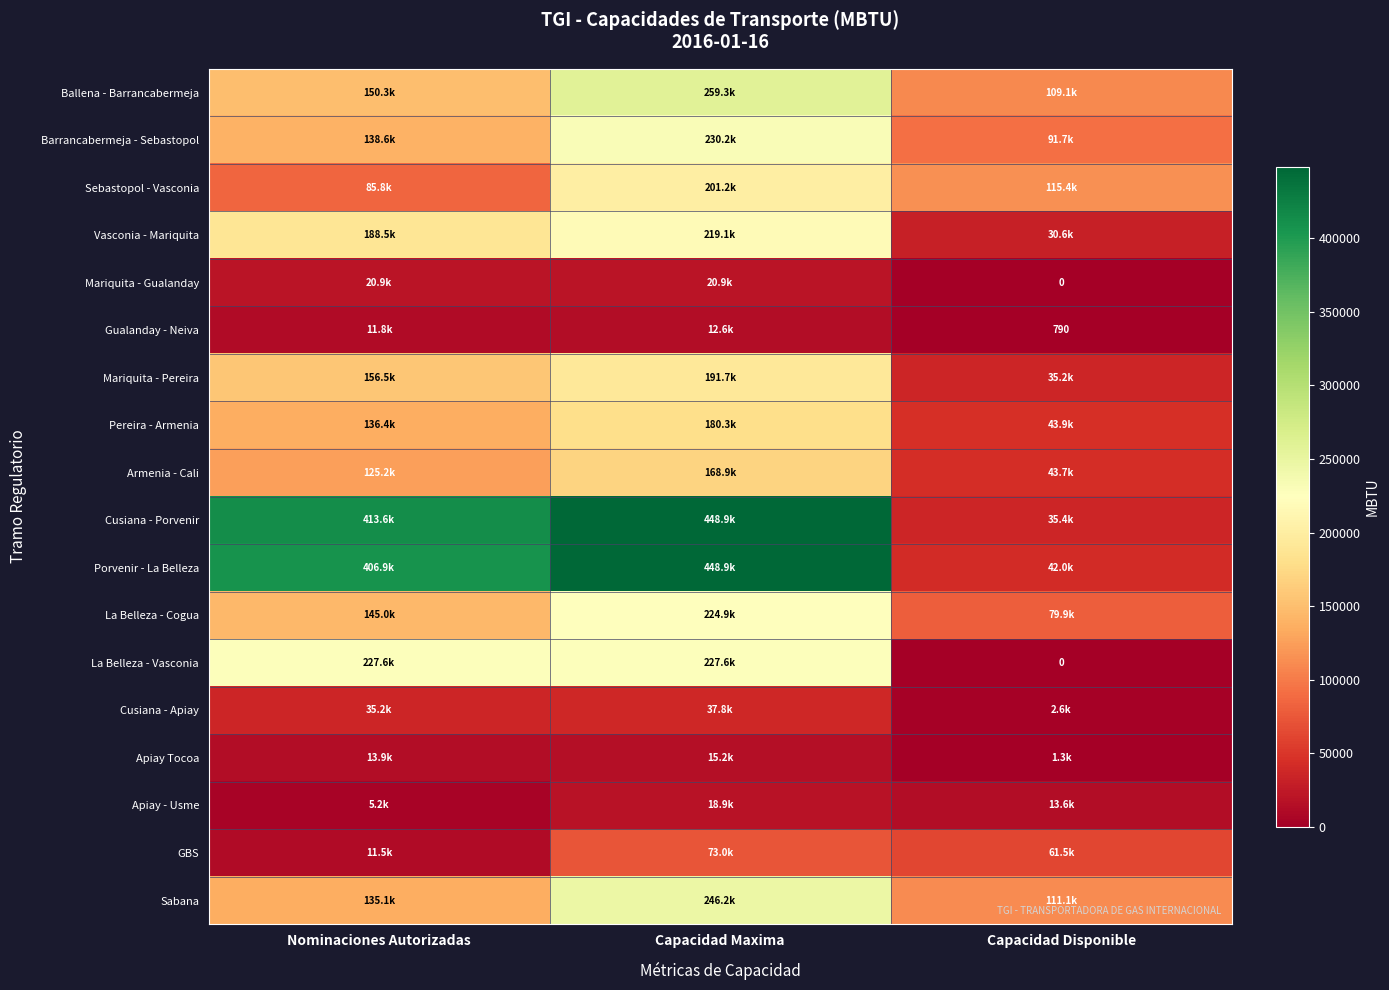

Which category has the highest value in the Sebastopol - Vasconia series?

Capacidad Maxima